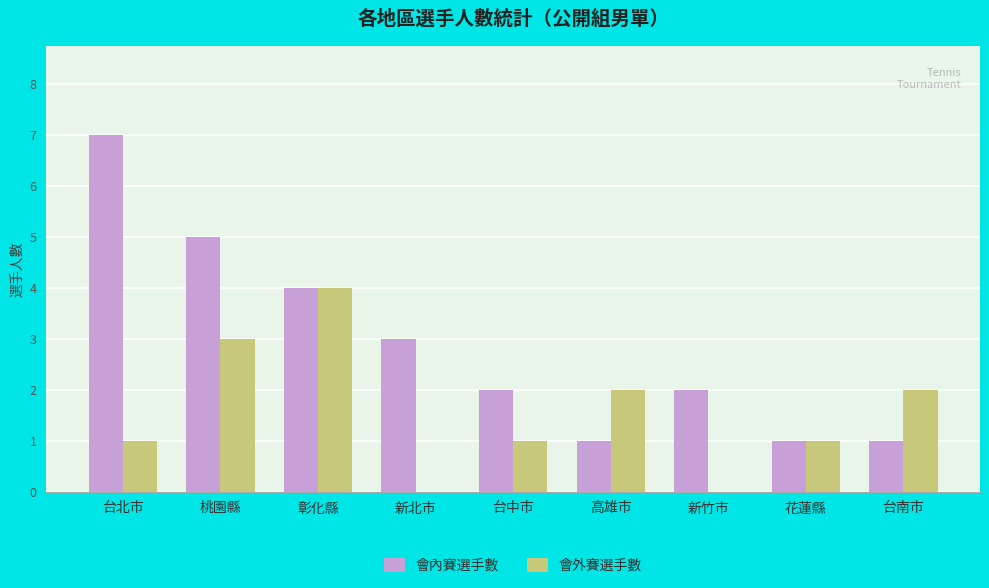

Reading left to right, transcribe all the data shown in this chart.

會內賽選手數: 台北市=7	桃園縣=5	彰化縣=4	新北市=3	台中市=2	高雄市=1	新竹市=2	花蓮縣=1	台南市=1
會外賽選手數: 台北市=1	桃園縣=3	彰化縣=4	新北市=0	台中市=1	高雄市=2	新竹市=0	花蓮縣=1	台南市=2